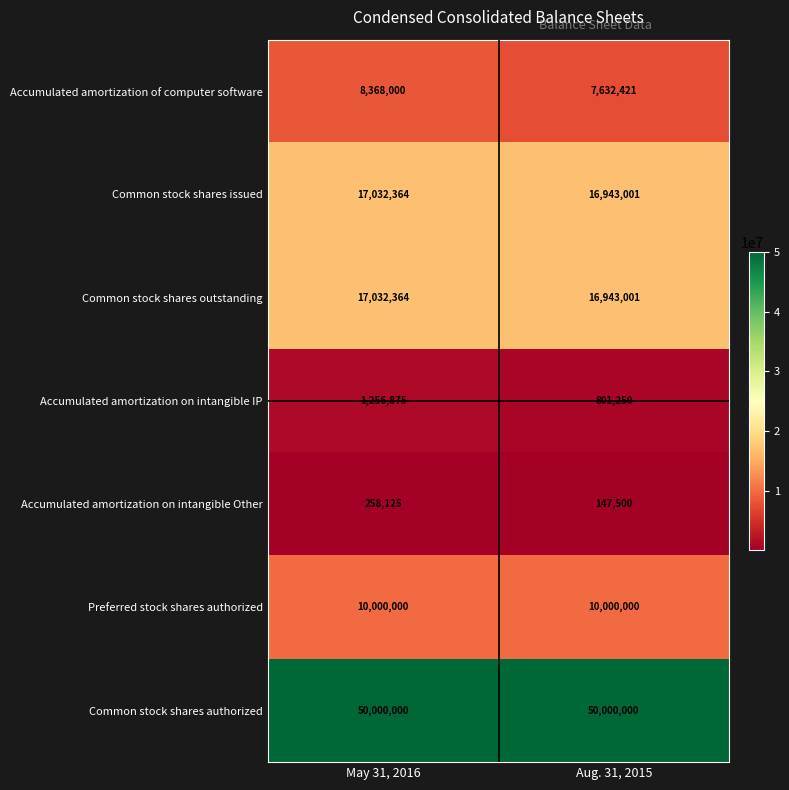

Reading left to right, what are all the values shown in this chart?

Accumulated amortization of computer software: May 31, 2016=8368000	Aug. 31, 2015=7632421
Common stock shares issued: May 31, 2016=17032364	Aug. 31, 2015=16943001
Common stock shares outstanding: May 31, 2016=17032364	Aug. 31, 2015=16943001
Accumulated amortization on intangible IP: May 31, 2016=1256875	Aug. 31, 2015=801250
Accumulated amortization on intangible Other: May 31, 2016=258125	Aug. 31, 2015=147500
Preferred stock shares authorized: May 31, 2016=10000000	Aug. 31, 2015=10000000
Common stock shares authorized: May 31, 2016=50000000	Aug. 31, 2015=50000000